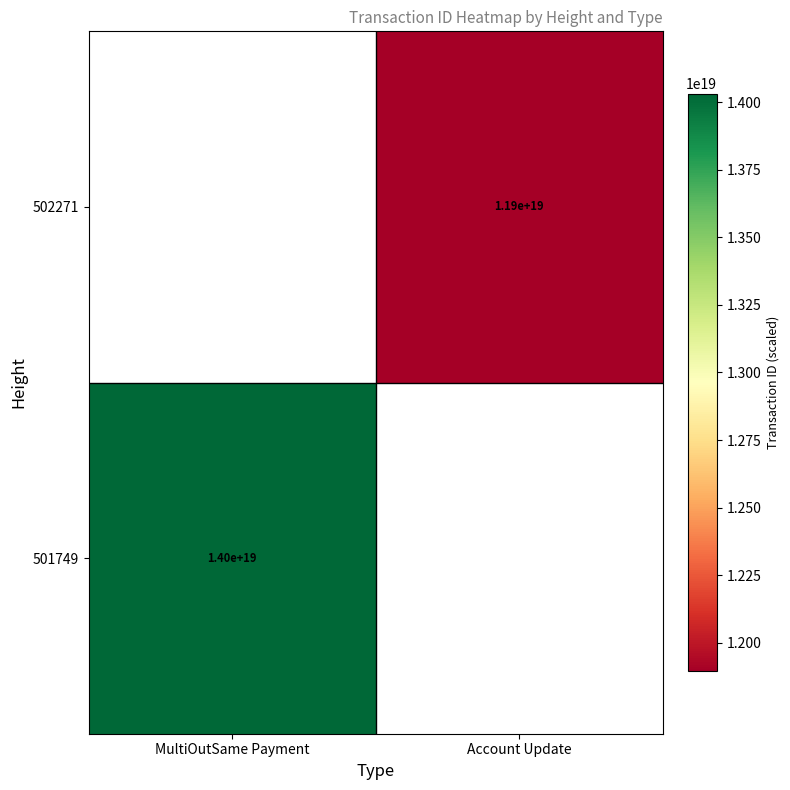

True or false: 502271 has a value of 17380899685161553920 at Account Update.

False